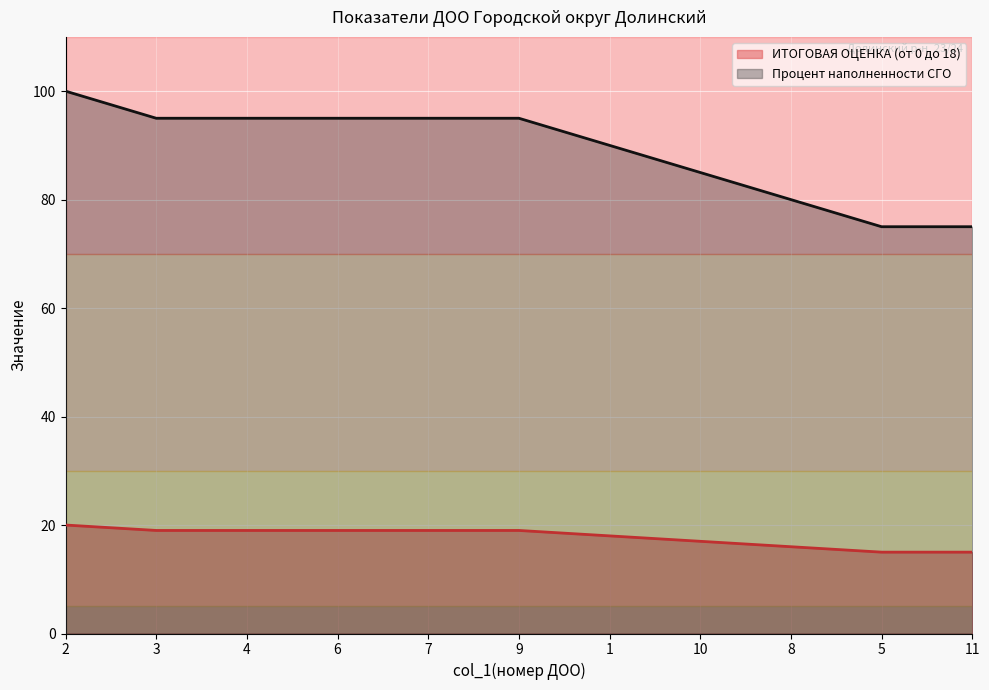

Does the chart display data point markers on the line(s)?

No